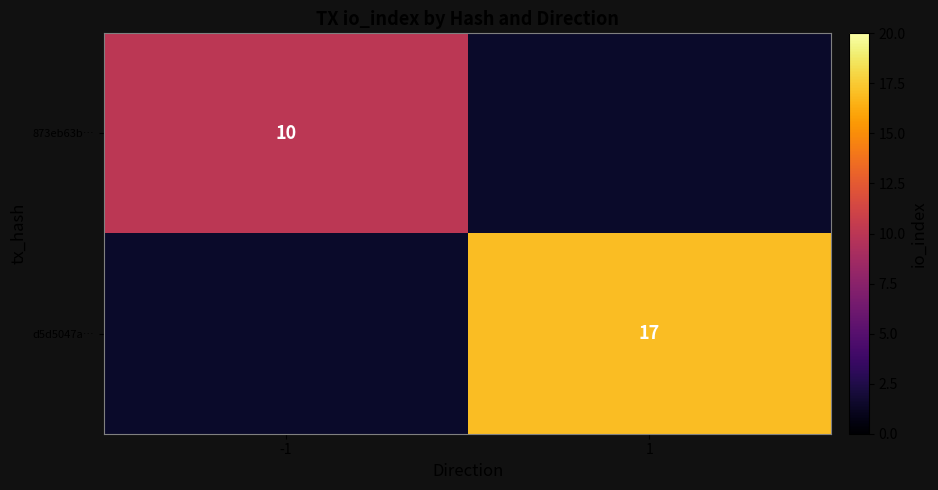

What is the greatest value displayed?

17.0